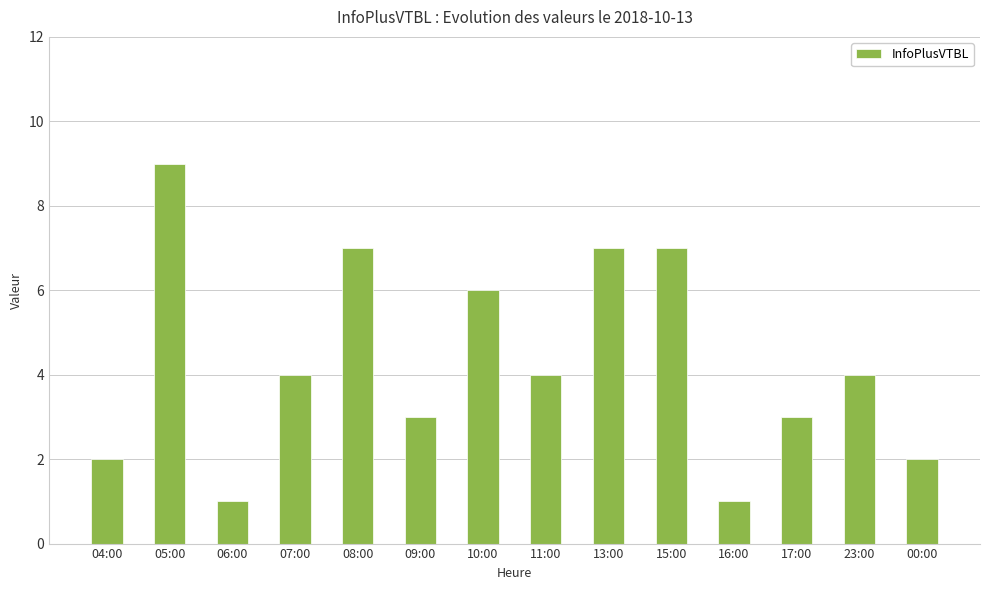

Count the values in the range 2 to 7.

11